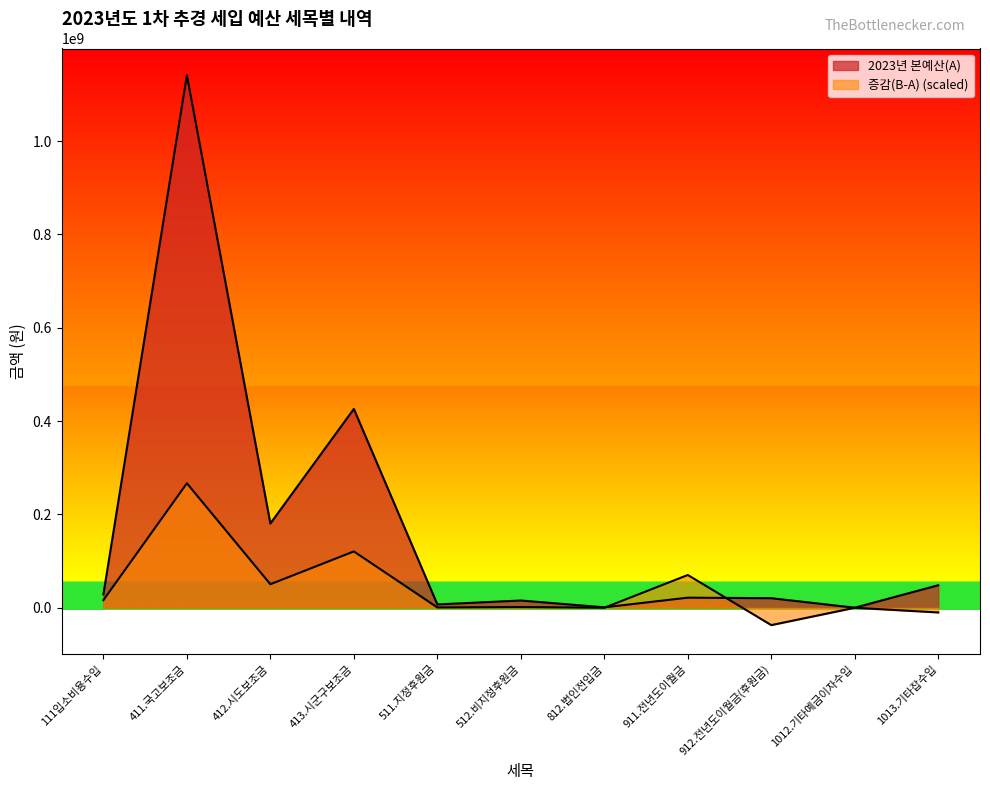

What is the value of the 증감(B-A) point at the 5th from the left?

720000